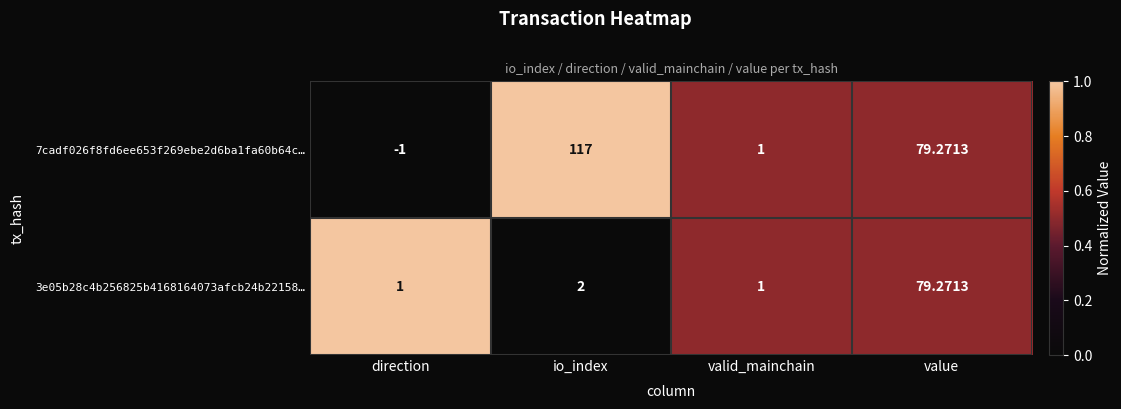

At which label is 3e05b28c4b256825b4168164073afcb24b22158… closest to 40?

io_index